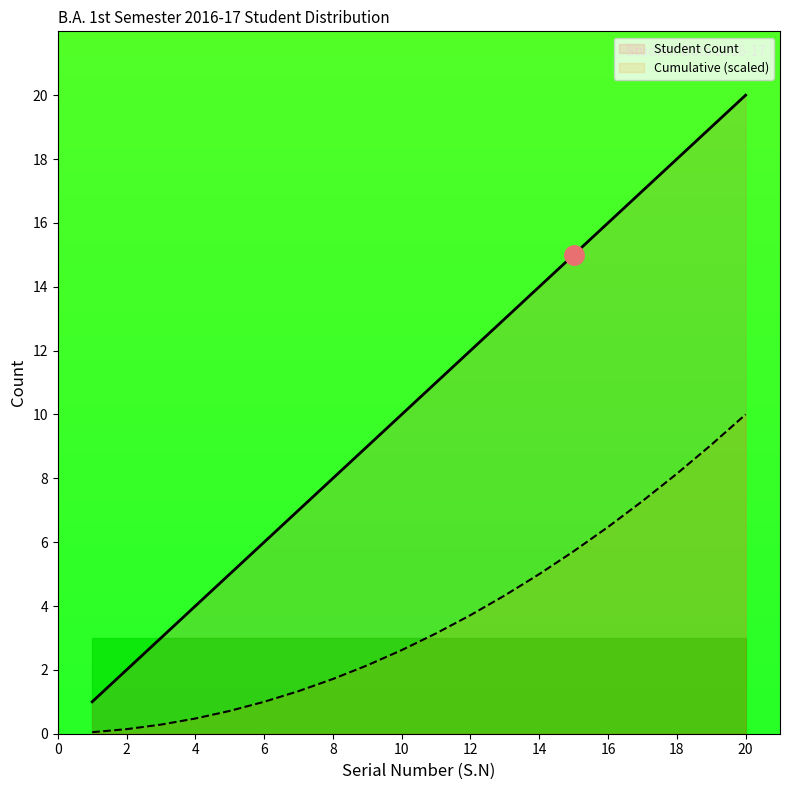

Which series has the largest range (max minus min)?

Student Count